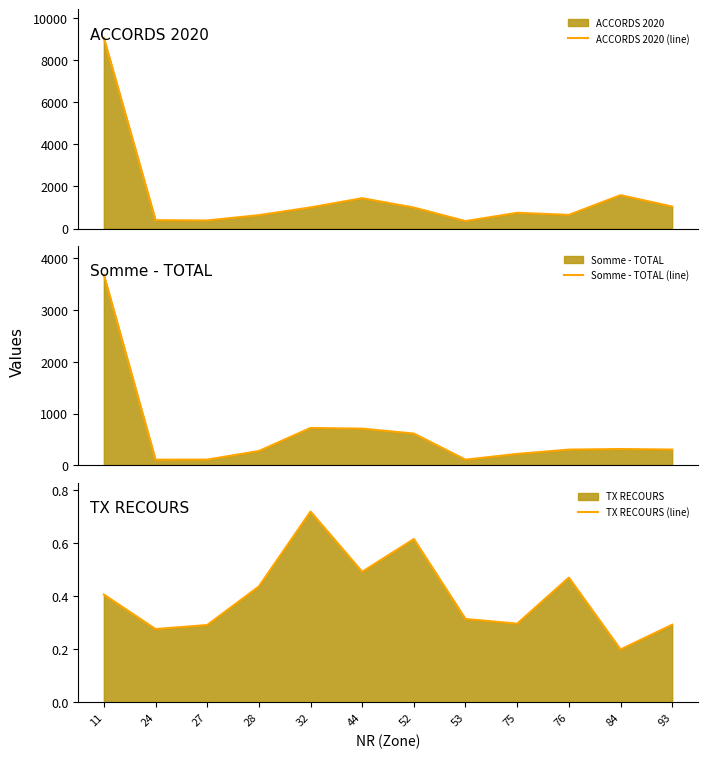

Reading left to right, extract all data points from this chart.

ACCORDS 2020 (line): 11=9053.0	24=398.0	27=384.0	28=636.0	32=1004.0	44=1441.0	52=998.0	53=353.0	75=748.0	76=648.0	84=1585.0	93=1045.0
Somme - TOTAL (line): 11=3683.0	24=110.0	27=112.0	28=278.0	32=723.0	44=710.0	52=615.0	53=111.0	75=222.0	76=305.0	84=316.0	93=306.0
TX RECOURS (line): 11=0.4	24=0.3	27=0.3	28=0.4	32=0.7	44=0.5	52=0.6	53=0.3	75=0.3	76=0.5	84=0.2	93=0.3